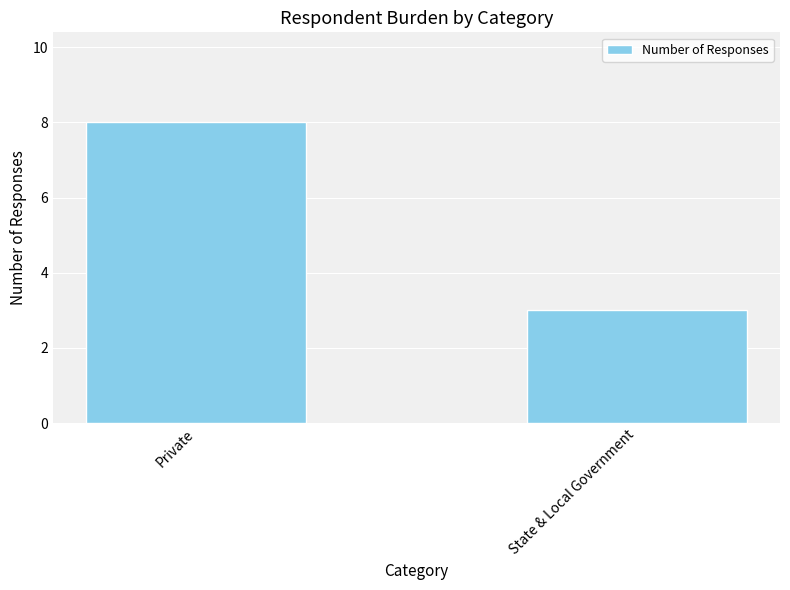

What is the minimum value shown in the chart?

3